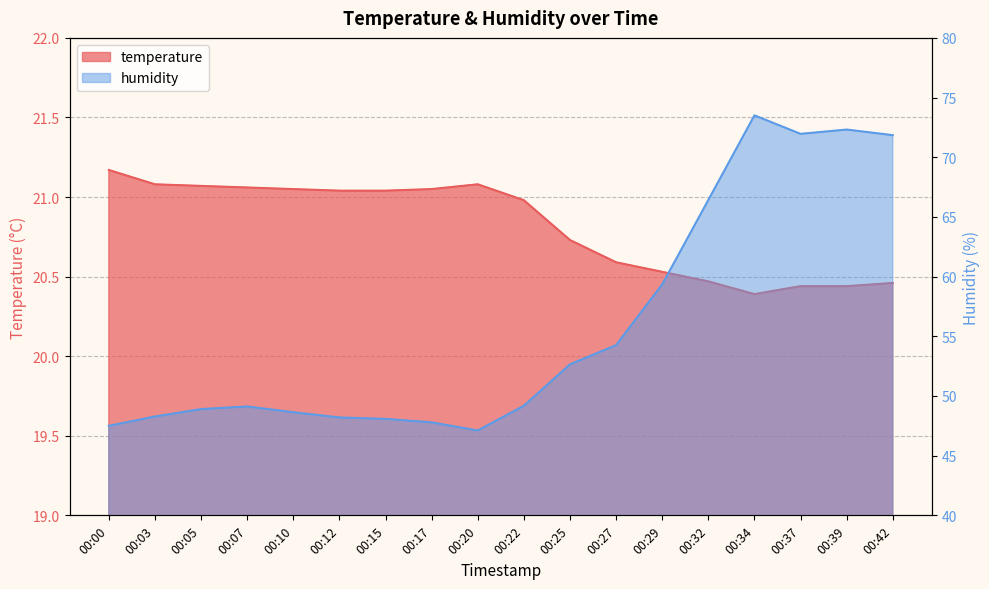

Does the chart have visible grid lines?

Yes